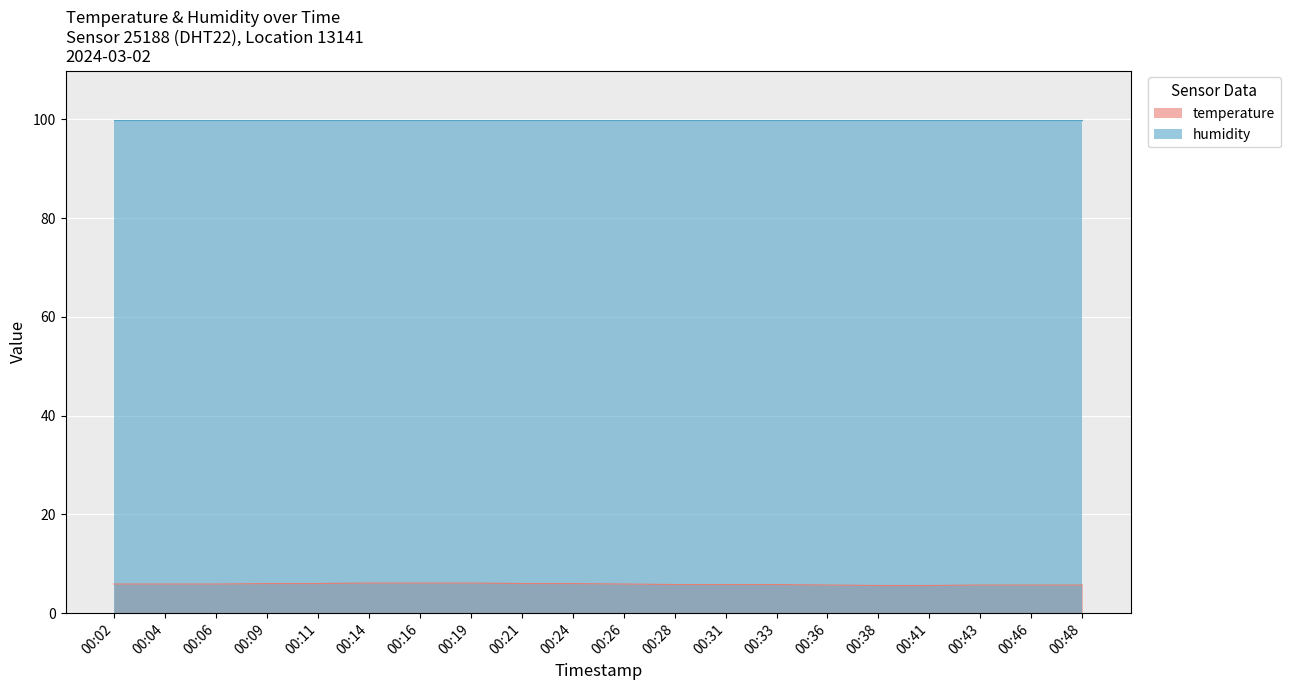

What is the lowest value of the humidity series?

99.9